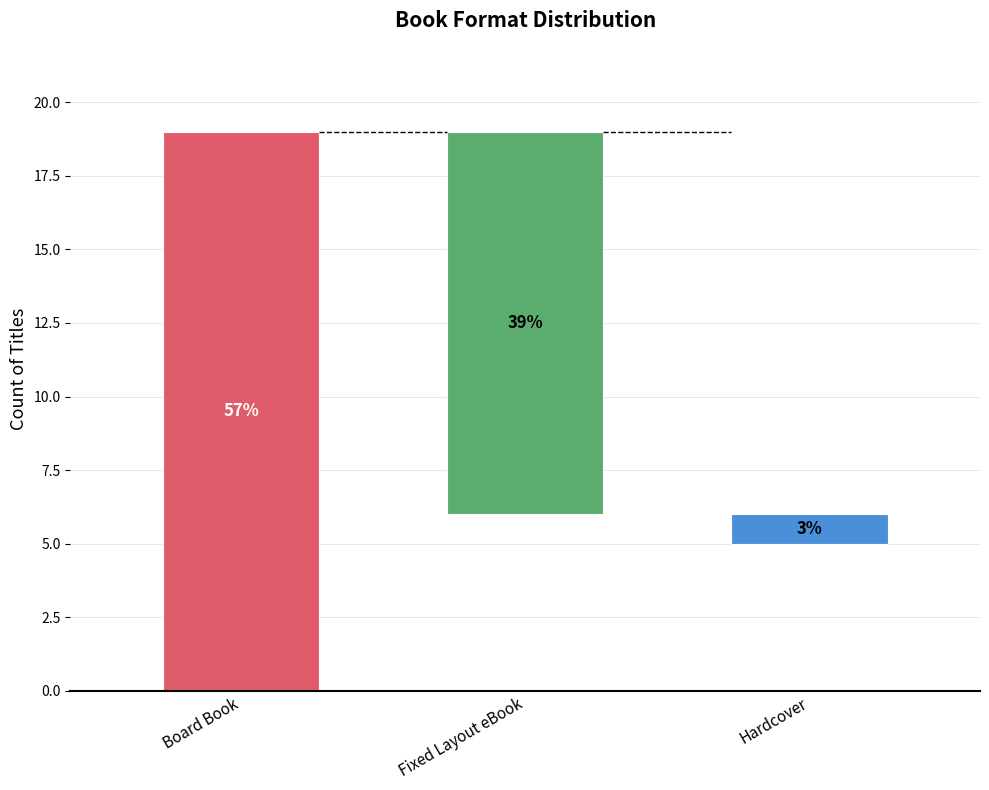

What is the maximum value shown in the chart?

19